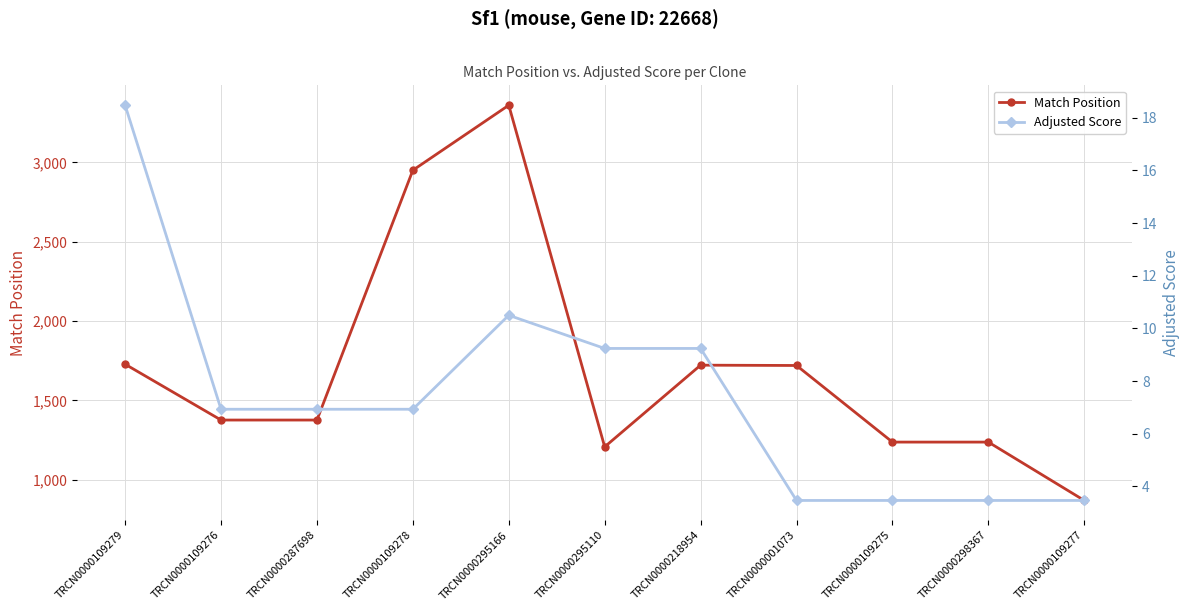

The Match Position series shows 1237.0 at TRCN0000109275. True or false?

True